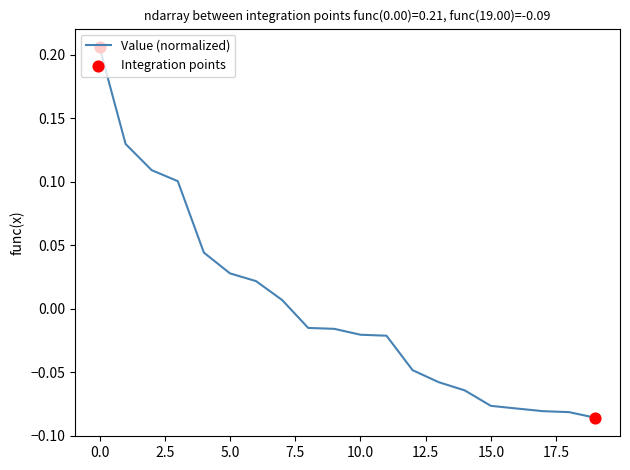

What is the difference between the maximum and minimum values?

0.3